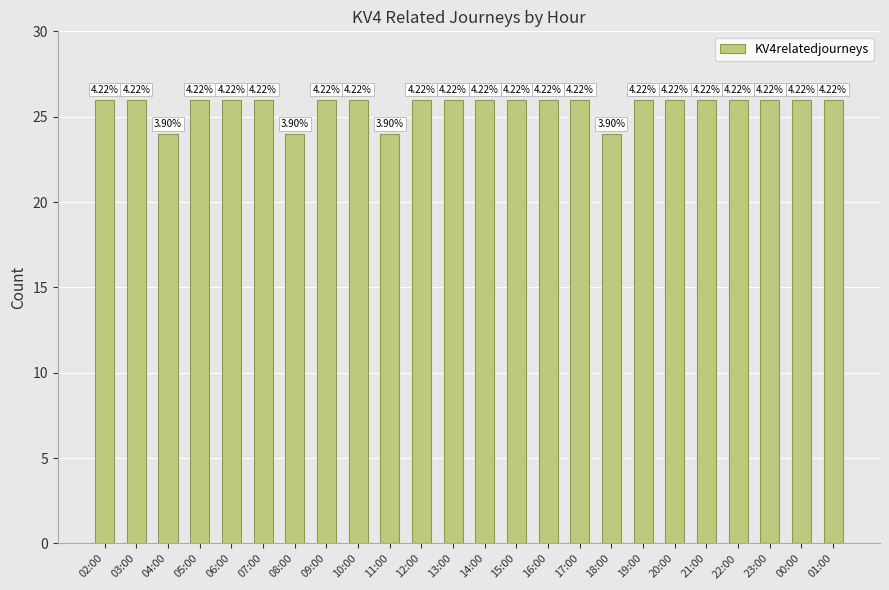

Read the value at 15:00.

26